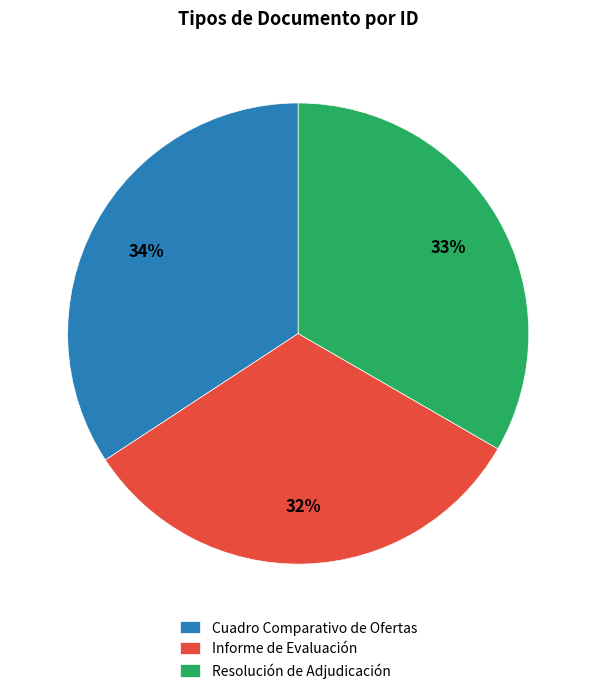

True or false: Cuadro Comparativo de Ofertas accounts for 34% of the total.

True